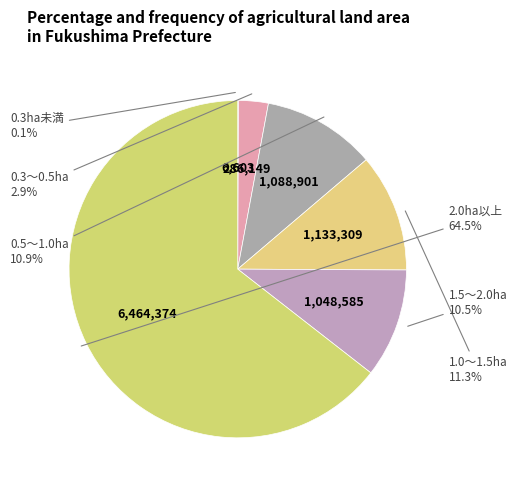

To the nearest percent, what is the average slice percentage?

17%